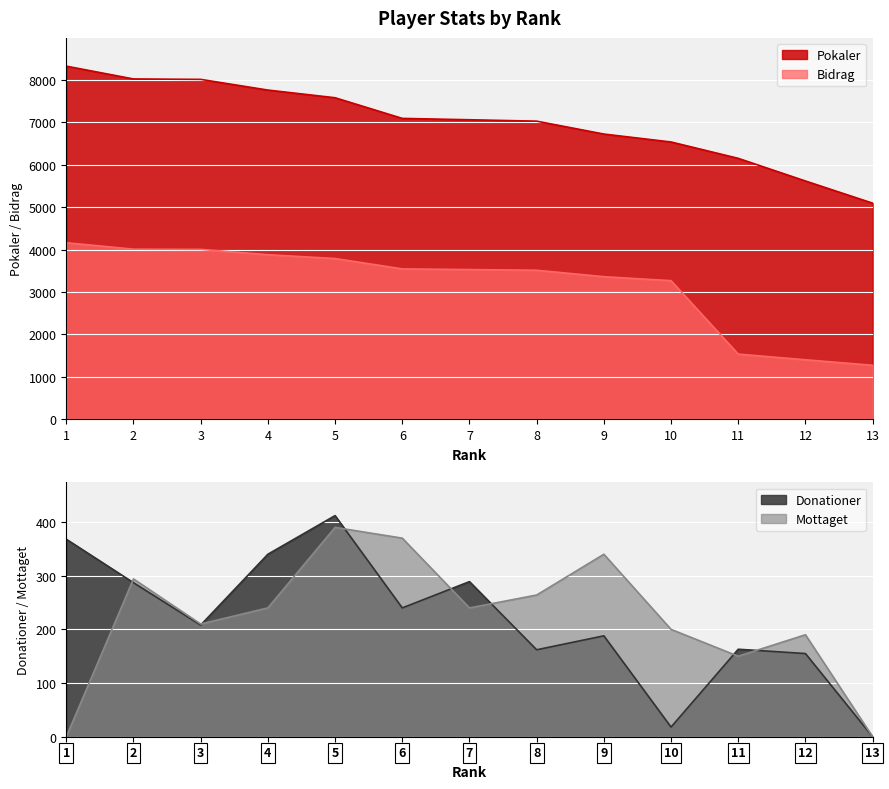

Which series ends up on top after the final intersection of Mottaget and Donationer?

Mottaget